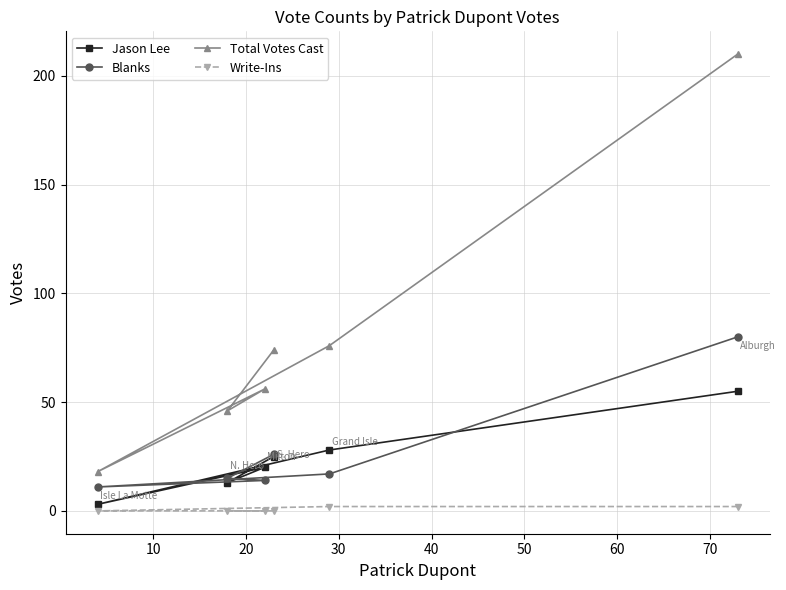

Reading left to right, extract all data points from this chart.

Jason Lee: 3	13	20	25	28	55
Blanks: 11	15	14	26	17	80
Total Votes Cast: 18	46	56	74	76	210
Write-Ins: 0	0	0	0	2	2